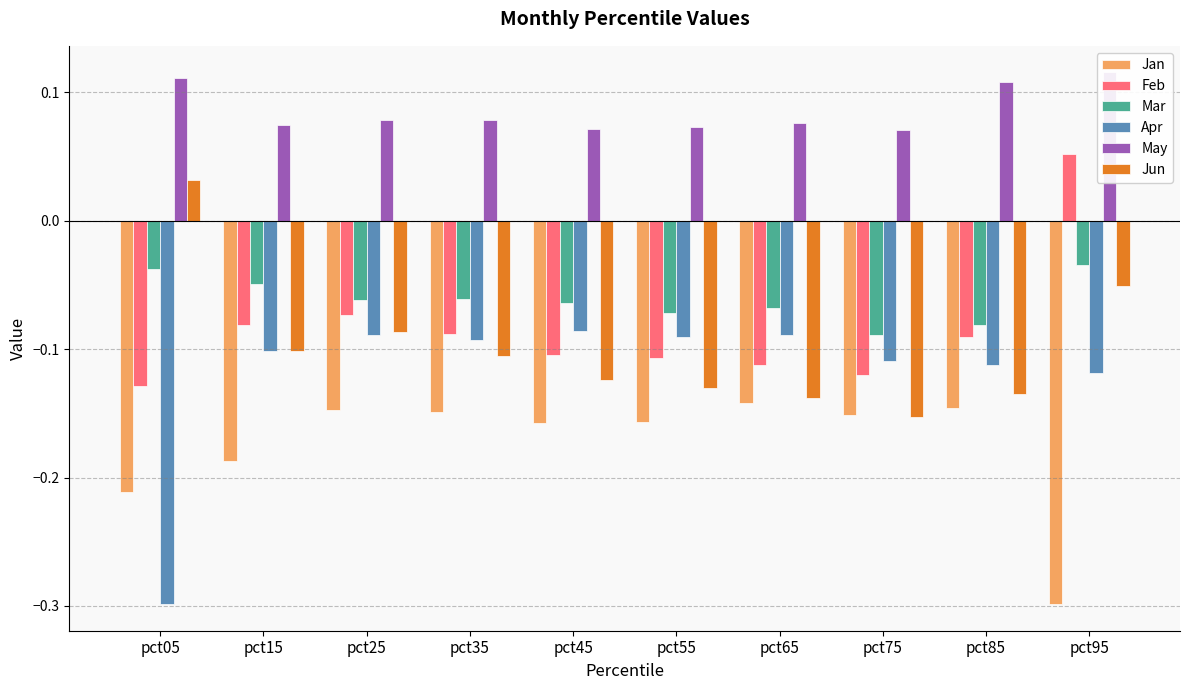

At which label is Mar closest to 0?

pct95